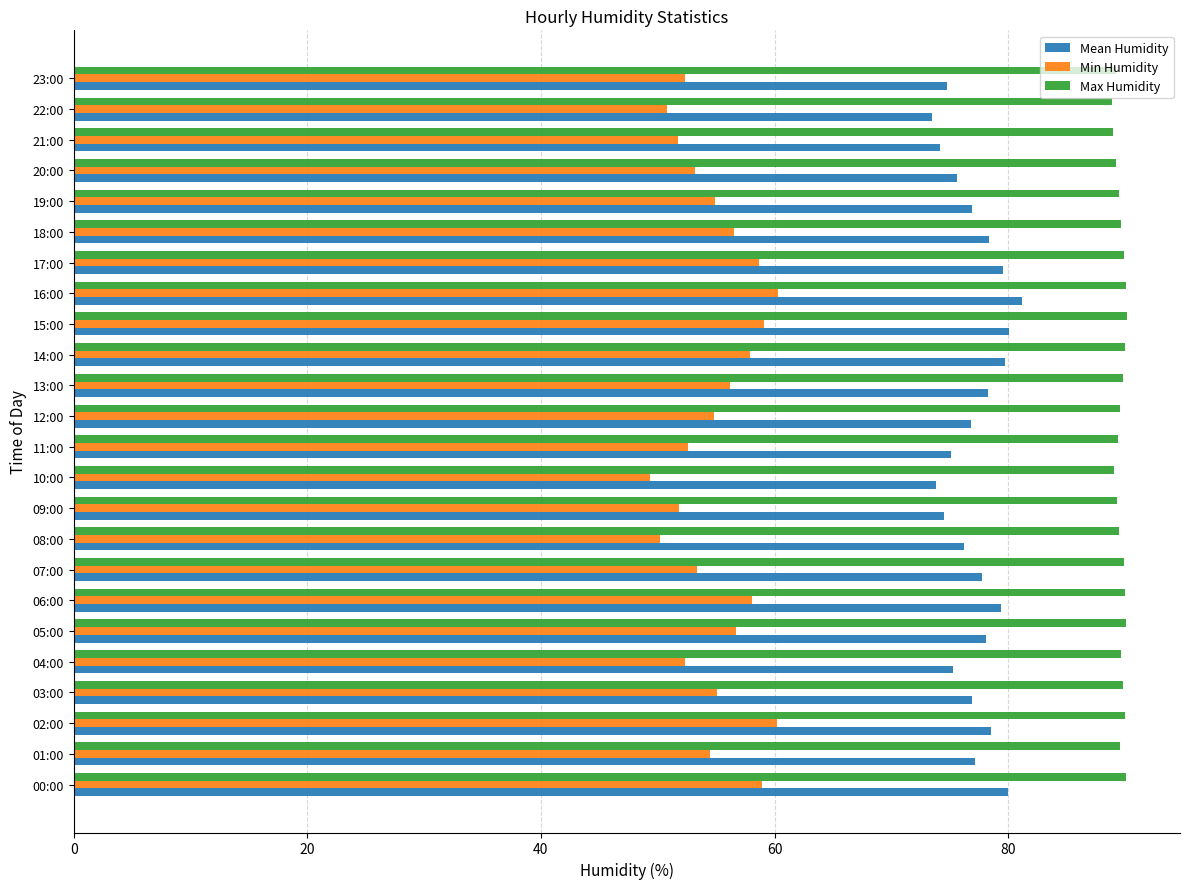

At which category does the chart reach its minimum across all series?

10:00